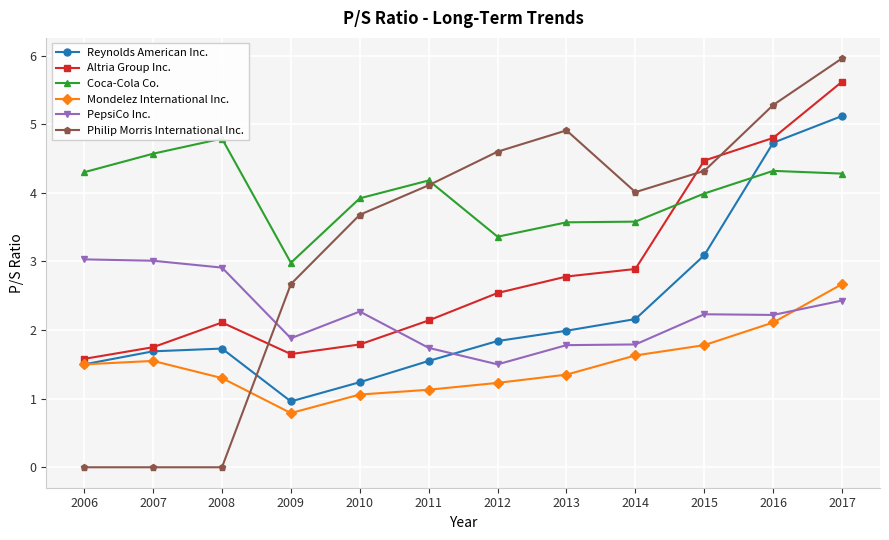

Reading left to right, what are all the values shown in this chart?

Reynolds American Inc.: 2006=1.5	2007=1.7	2008=1.7	2009=1.0	2010=1.2	2011=1.6	2012=1.8	2013=2.0	2014=2.2	2015=3.1	2016=4.7	2017=5.1
Altria Group Inc.: 2006=1.6	2007=1.8	2008=2.1	2009=1.6	2010=1.8	2011=2.1	2012=2.5	2013=2.8	2014=2.9	2015=4.5	2016=4.8	2017=5.6
Coca-Cola Co.: 2006=4.3	2007=4.6	2008=4.8	2009=3.0	2010=3.9	2011=4.2	2012=3.4	2013=3.6	2014=3.6	2015=4.0	2016=4.3	2017=4.3
Mondelez International Inc.: 2006=1.5	2007=1.6	2008=1.3	2009=0.8	2010=1.1	2011=1.1	2012=1.2	2013=1.4	2014=1.6	2015=1.8	2016=2.1	2017=2.7
PepsiCo Inc.: 2006=3.0	2007=3.0	2008=2.9	2009=1.9	2010=2.3	2011=1.7	2012=1.5	2013=1.8	2014=1.8	2015=2.2	2016=2.2	2017=2.4
Philip Morris International Inc.: 2006=0.0	2007=0.0	2008=0.0	2009=2.7	2010=3.7	2011=4.1	2012=4.6	2013=4.9	2014=4.0	2015=4.3	2016=5.3	2017=6.0